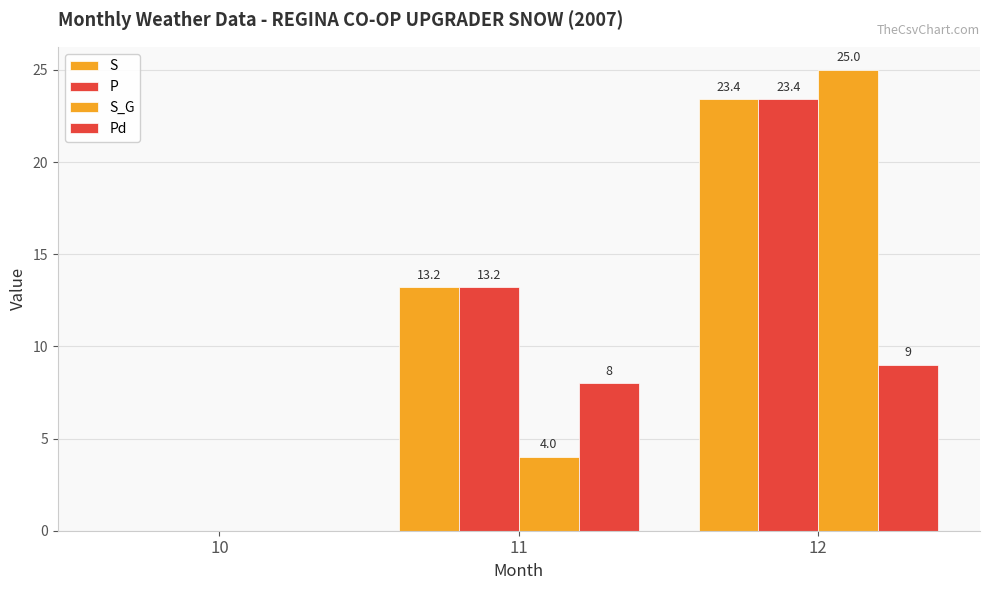

List the labels in order of P value, smallest first.

10, 11, 12